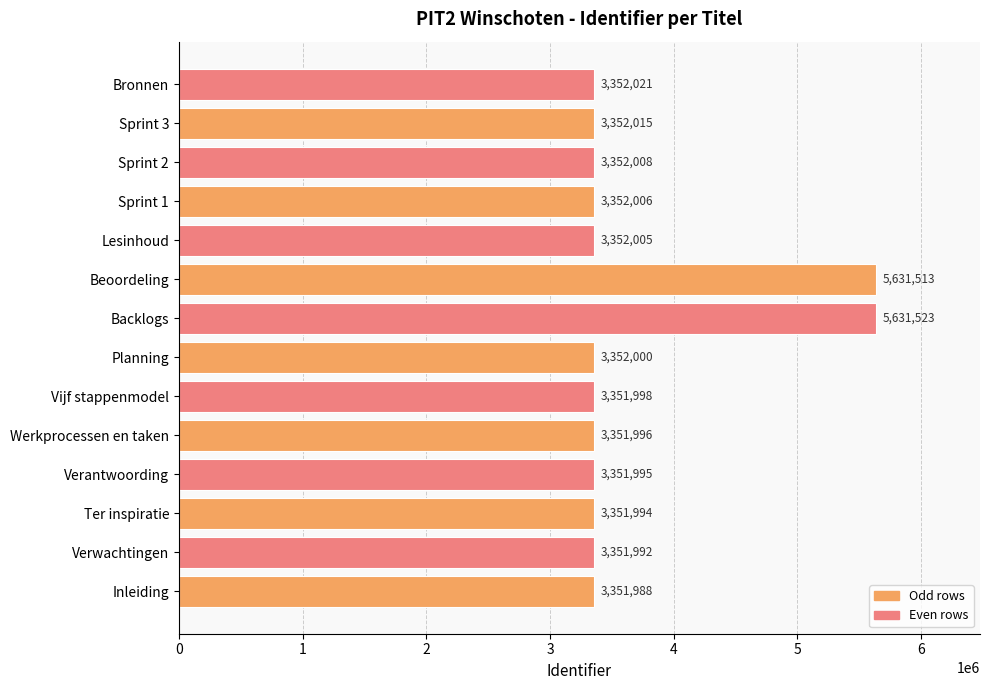

True or false: the data shows 5139943 at Bronnen.

False